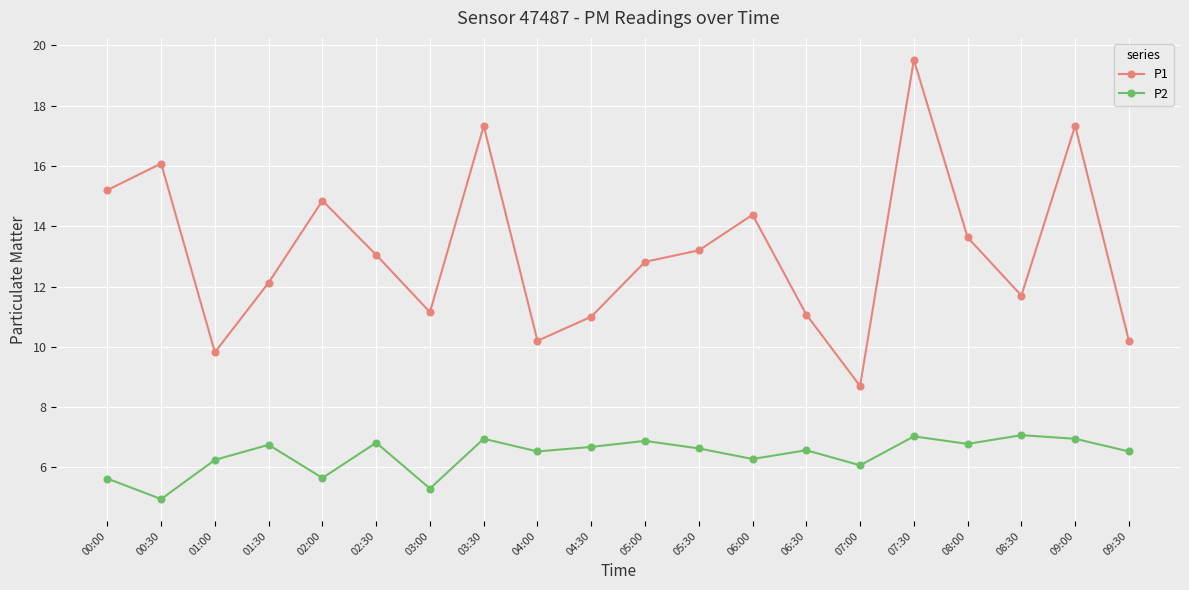

What is the minimum value for P2?

5.0